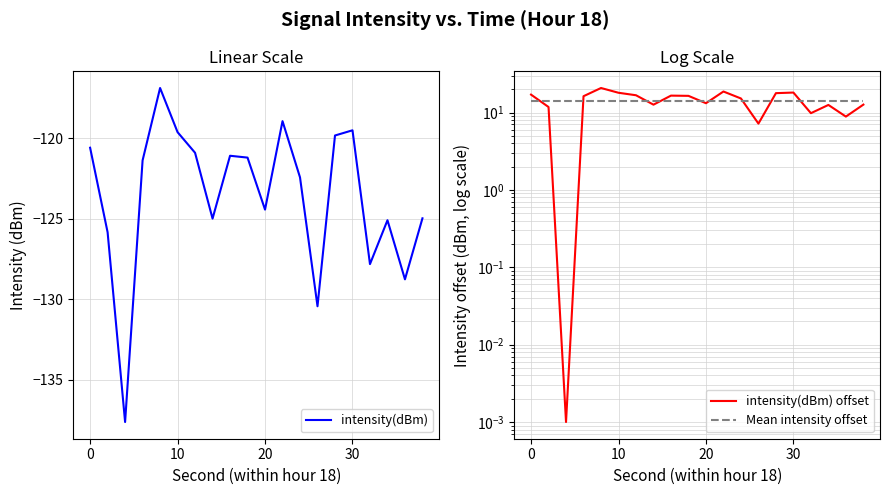

True or false: intensity(dBm) has a value of -124.4 at 20.

True